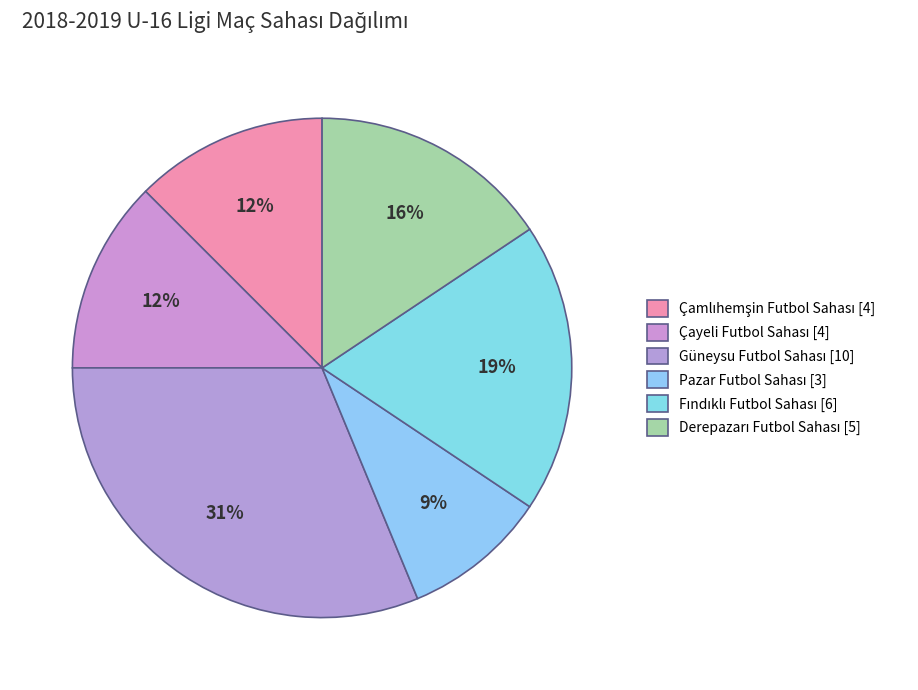

Count the number of slices in the pie.

6